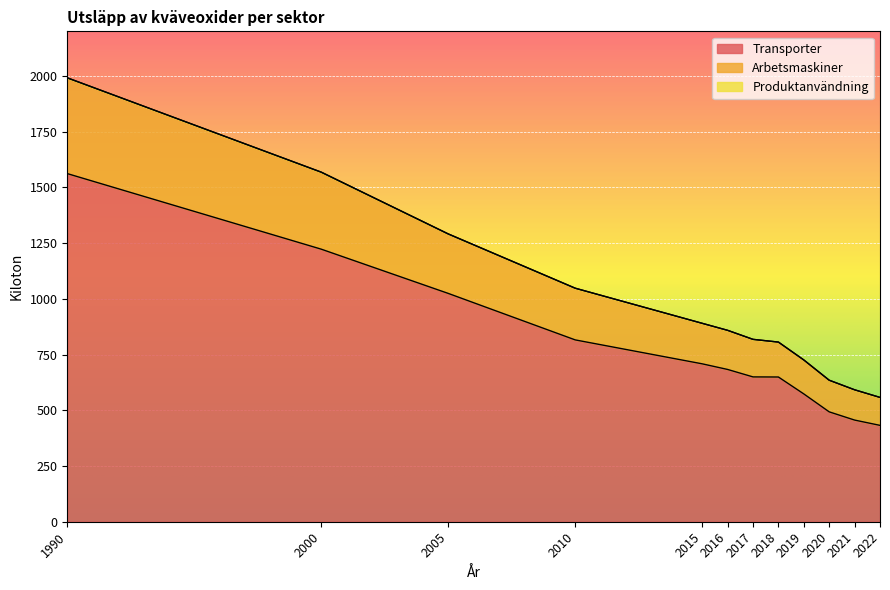

What is the sum of the Produktanvändning values at 2010 and 2005?

2338.8